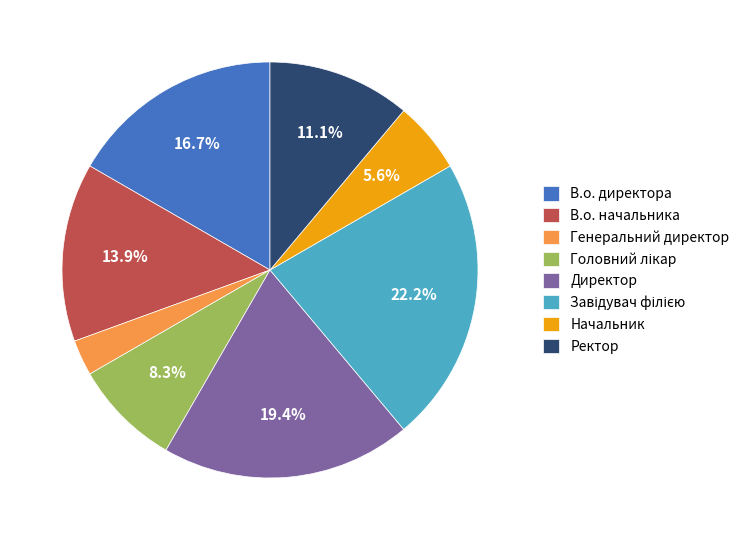

Which has a higher value, В.о. директора or Начальник?

В.о. директора